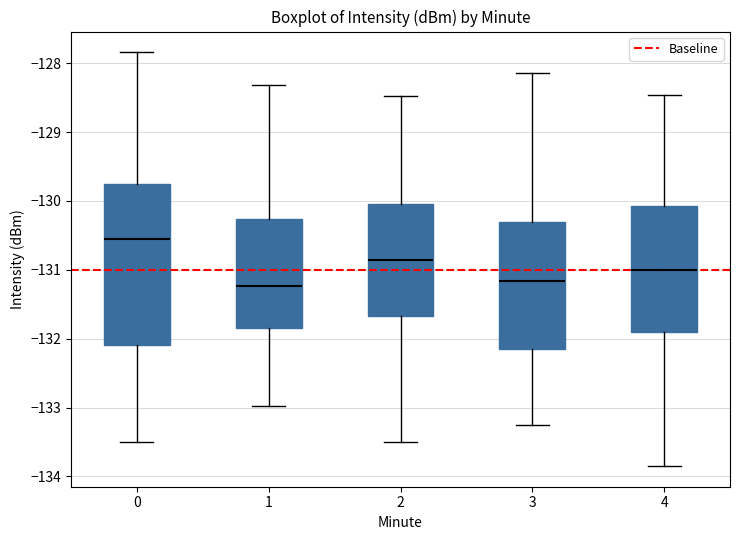

Reading left to right, read every box against the y-axis: the position of its median line, the range the box covers, and the ends of its whiskers. The values are not printed on the chart, so give them approximately, as read against the axis.

0: median -130.5, box -132.1 to -129.7, whiskers -133.5 to -127.8
1: median -131.2, box -131.9 to -130.3, whiskers -133.0 to -128.3
2: median -130.9, box -131.7 to -130.0, whiskers -133.5 to -128.5
3: median -131.2, box -132.2 to -130.3, whiskers -133.3 to -128.1
4: median -131.0, box -131.9 to -130.1, whiskers -133.8 to -128.5